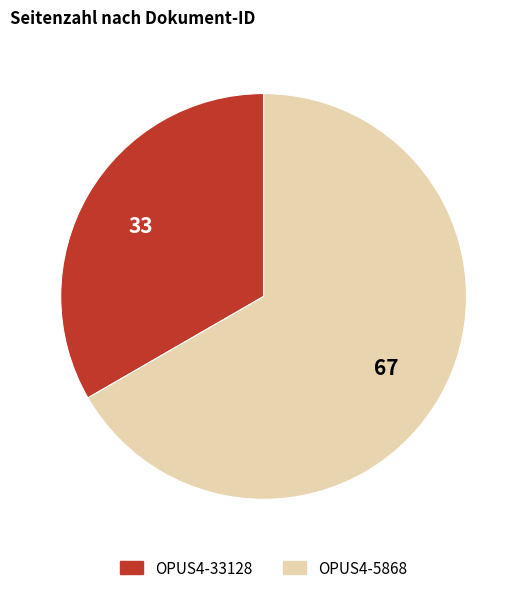

Which category has the biggest portion of the pie?

OPUS4-5868